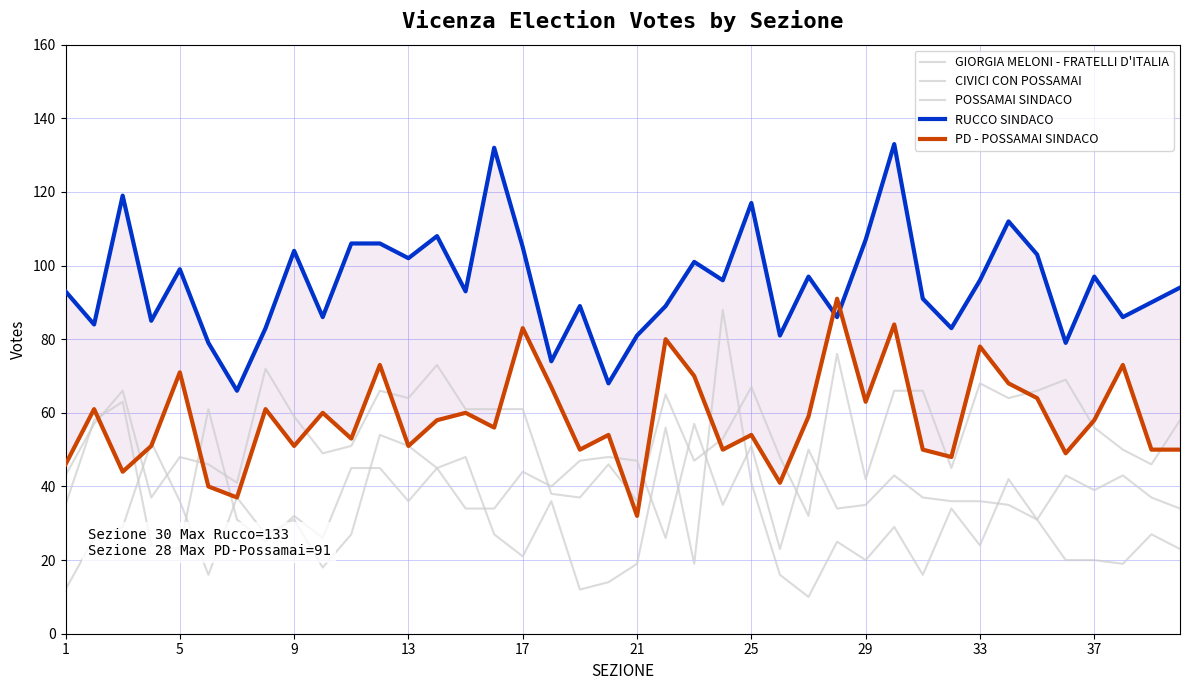

The RUCCO SINDACO series shows 91 at 30. True or false?

True